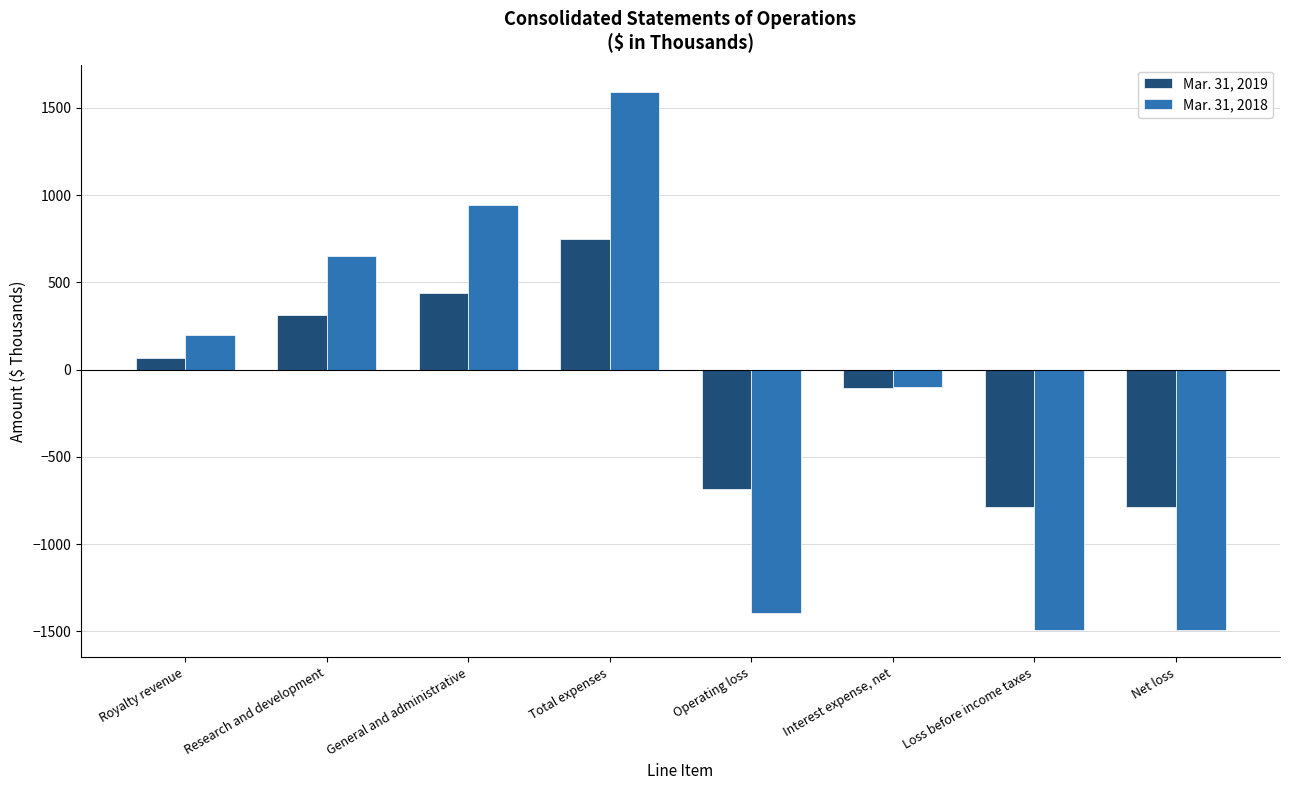

The value of Mar. 31, 2018 at Total expenses is 1593. True or false?

True